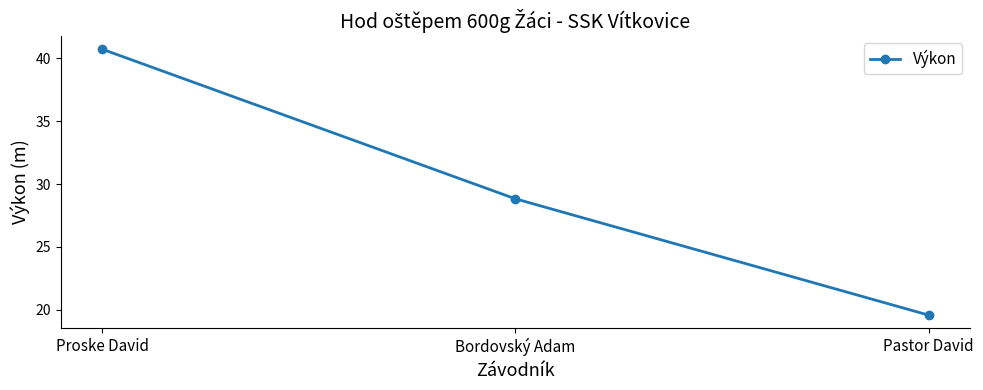

What is the sum of all values?

89.1